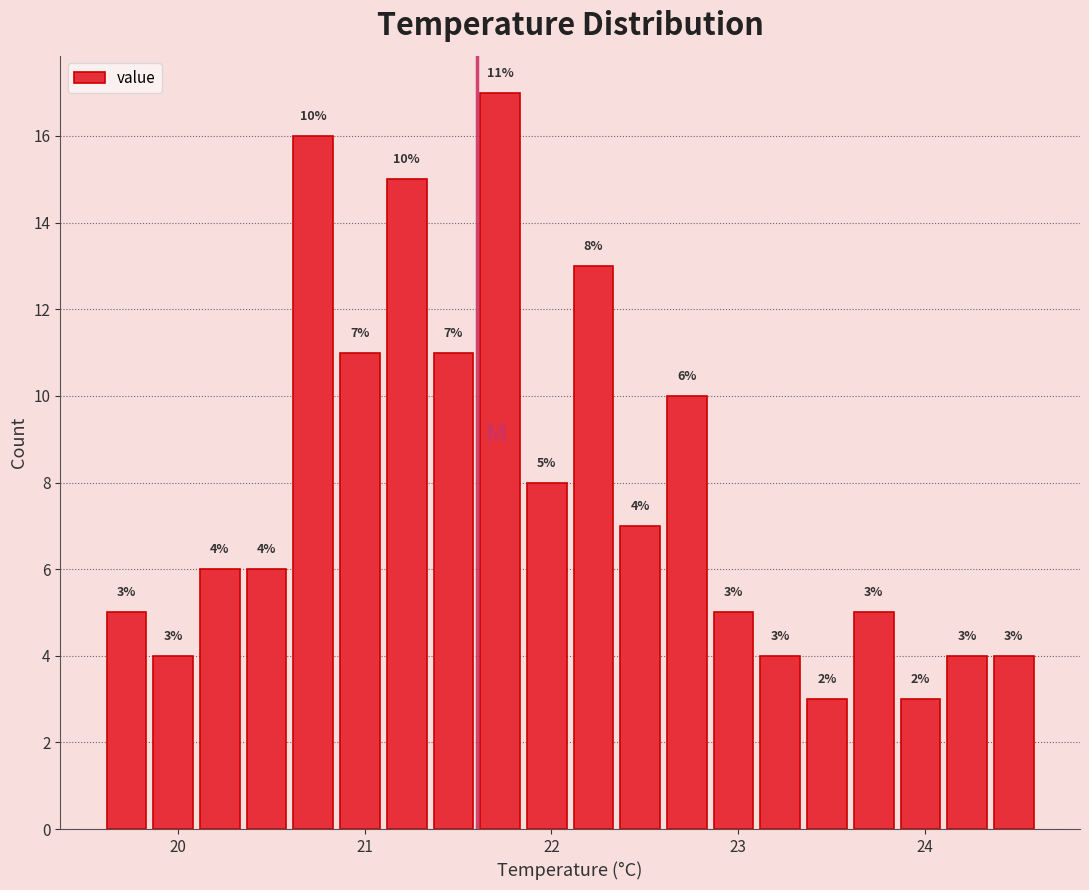

Around what value on the x-axis is the tallest bar? Give the approximate position of its centre, as read against the axis.

21.7